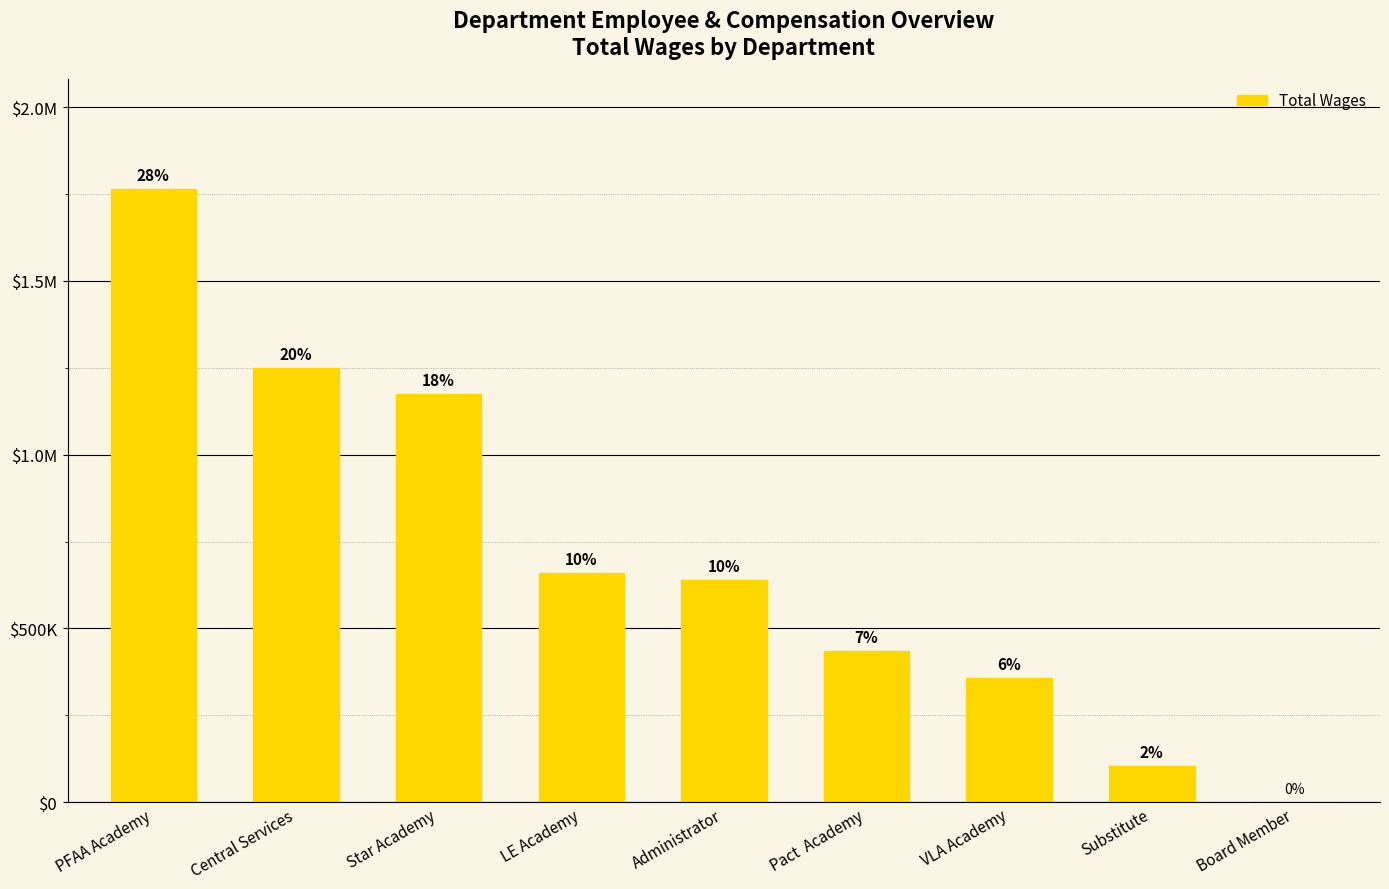

Are the bars horizontal?

No